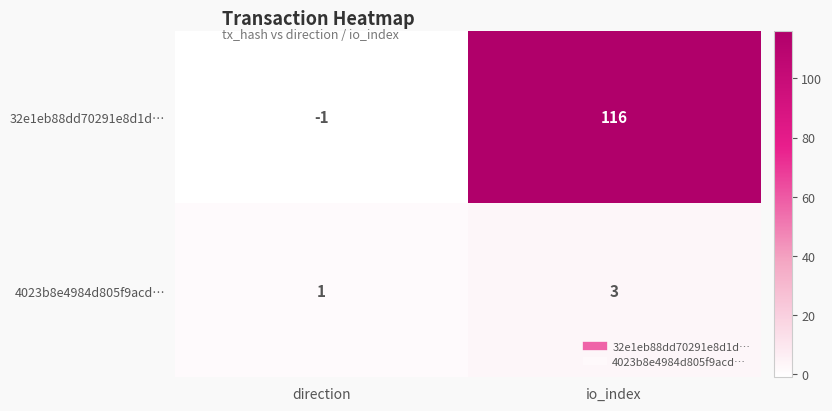

Rank the series by their average value, from lowest to highest.

4023b8e4984d805f9acd…, 32e1eb88dd70291e8d1d…